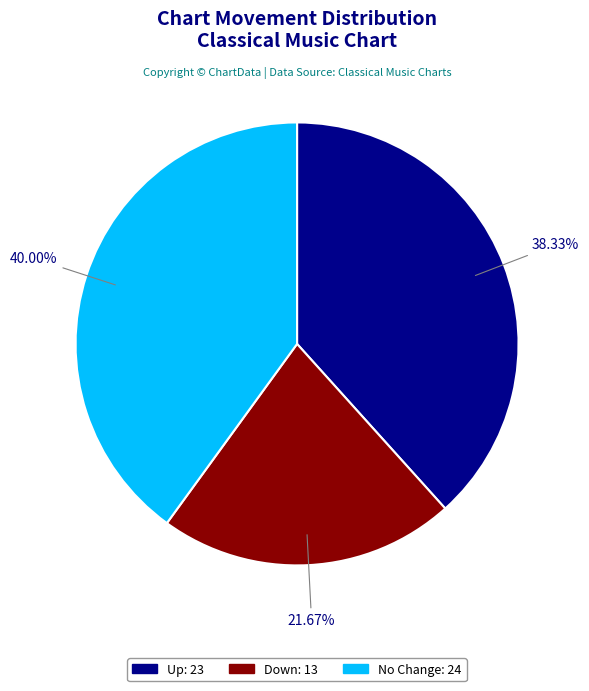

Does any single category account for the majority?

No